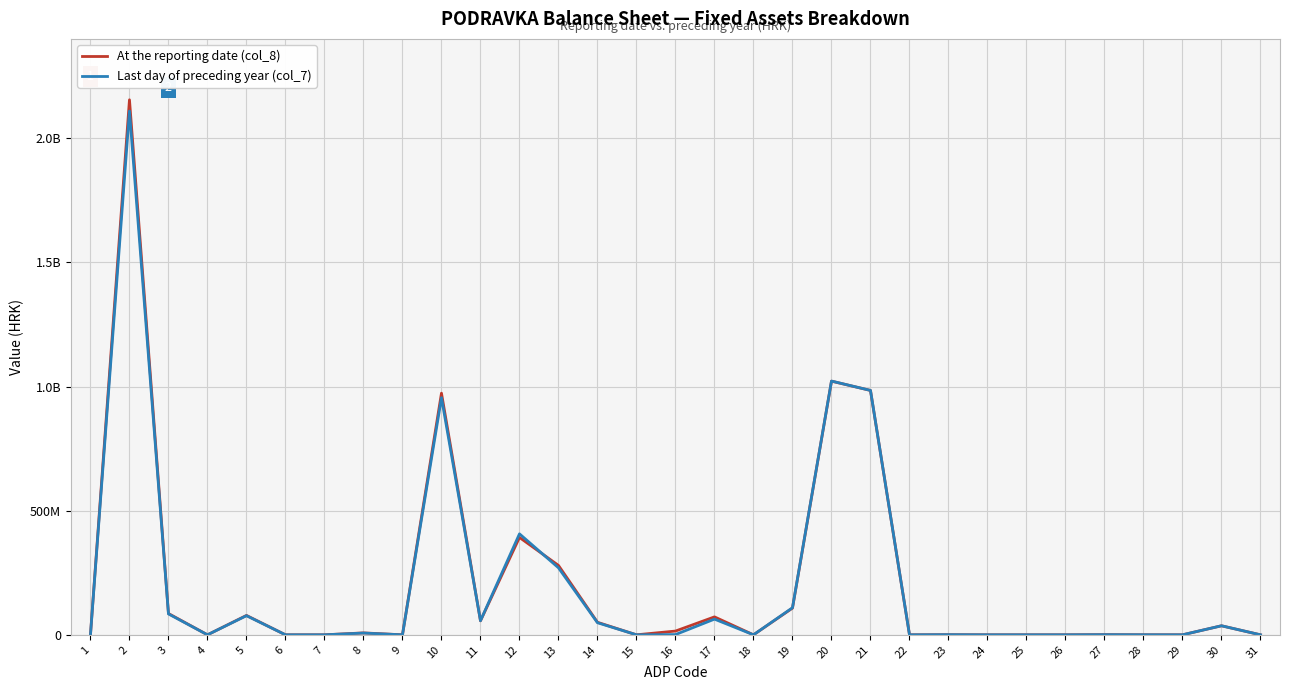

Rank the categories by At the reporting date (col_8) value from highest to lowest.

2, 20, 21, 10, 12, 13, 19, 3, 5, 17, 11, 14, 30, 16, 8, 27, 23, 28, 1, 4, 6, 7, 9, 15, 18, 22, 24, 25, 26, 29, 31